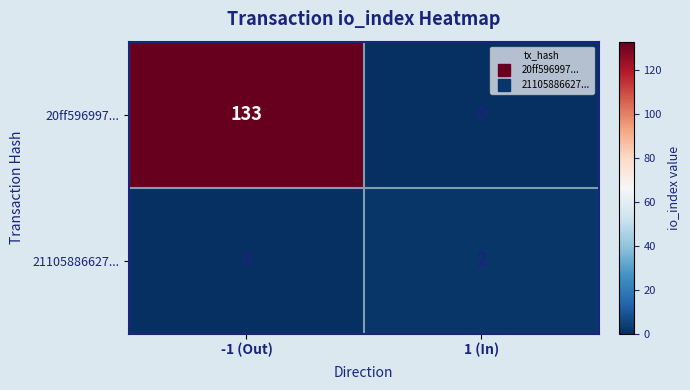

Reading left to right, extract all data points from this chart.

20ff596997...: 133	0
21105886627...: 0	2